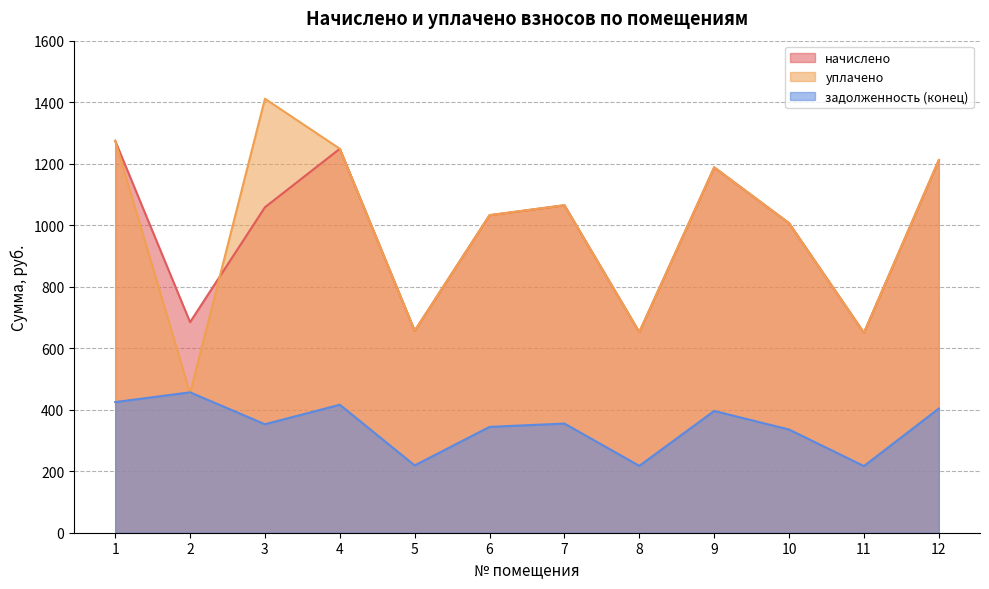

What is the difference between the second highest and minimum values in the задолженность (конец) series?

208.1